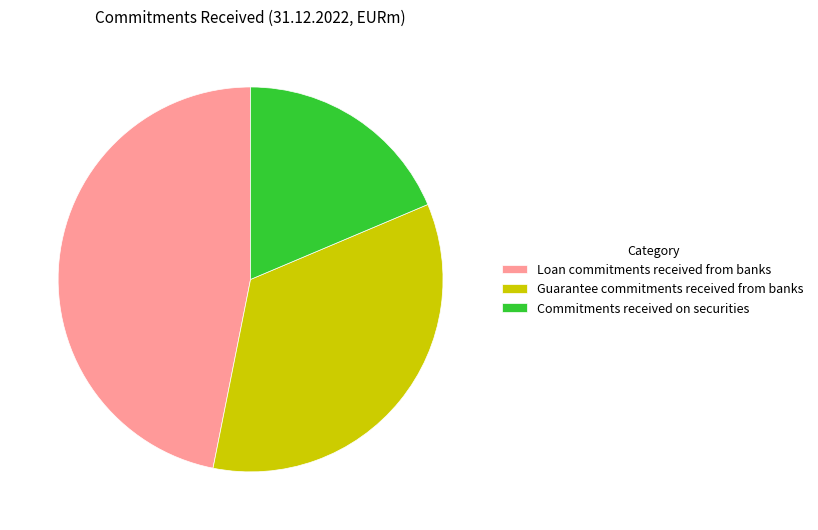

How many slices are in this pie chart?

3